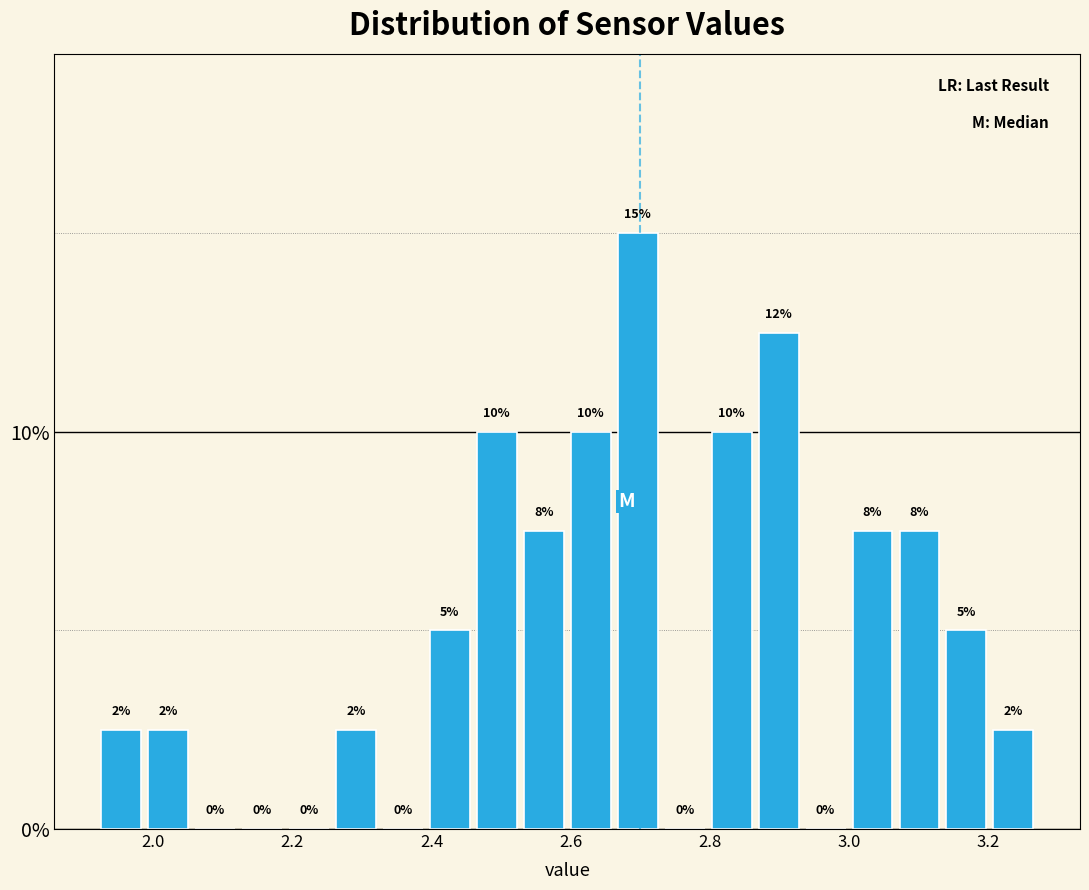

Read against the x-axis, roughly where is the centre of the tallest bar?

2.70